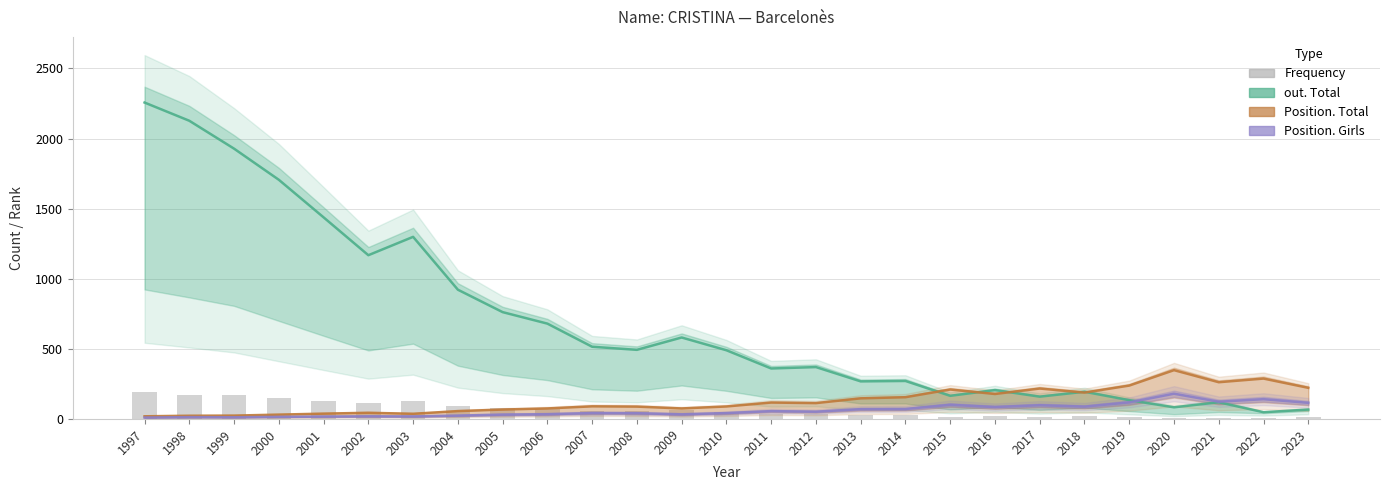

What is the approximate value of Frequency at 1997?

193